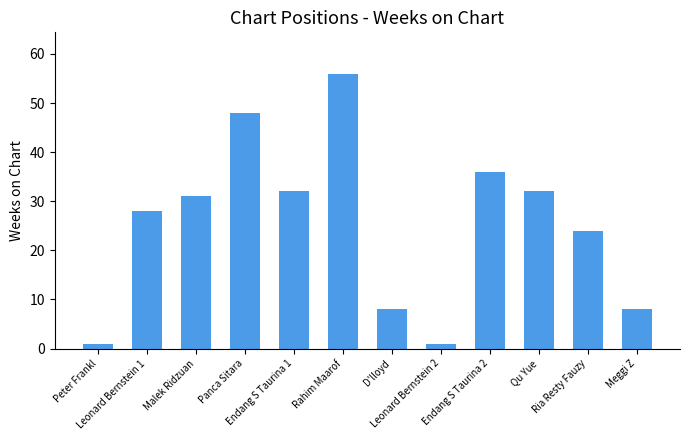

What is the difference between the second highest and second lowest values?

47